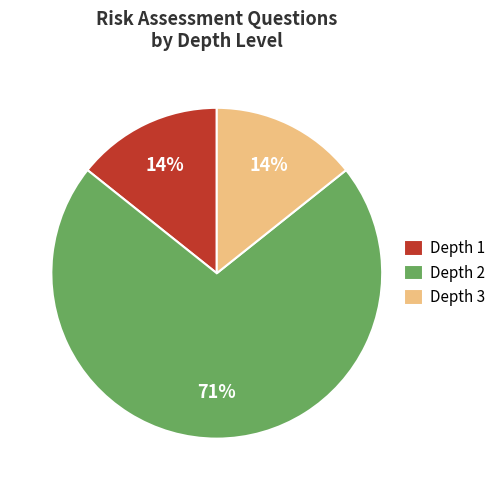

True or false: Depth 1 accounts for 14% of the total.

True